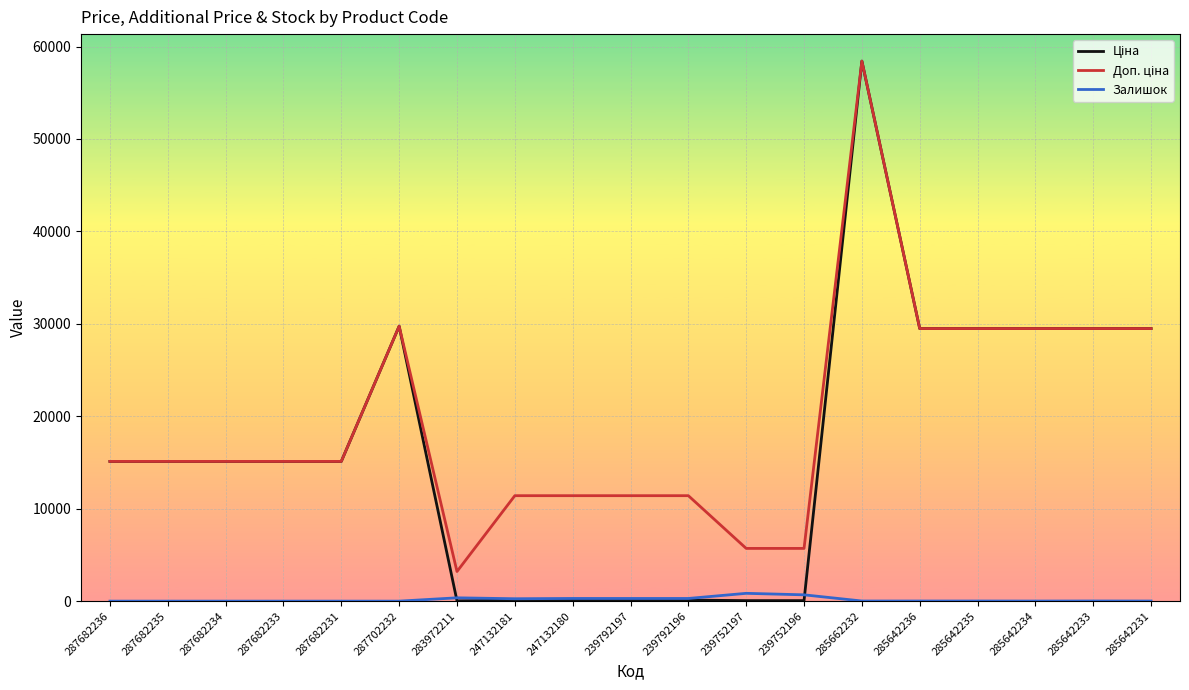

Does the chart display data point markers on the line(s)?

No